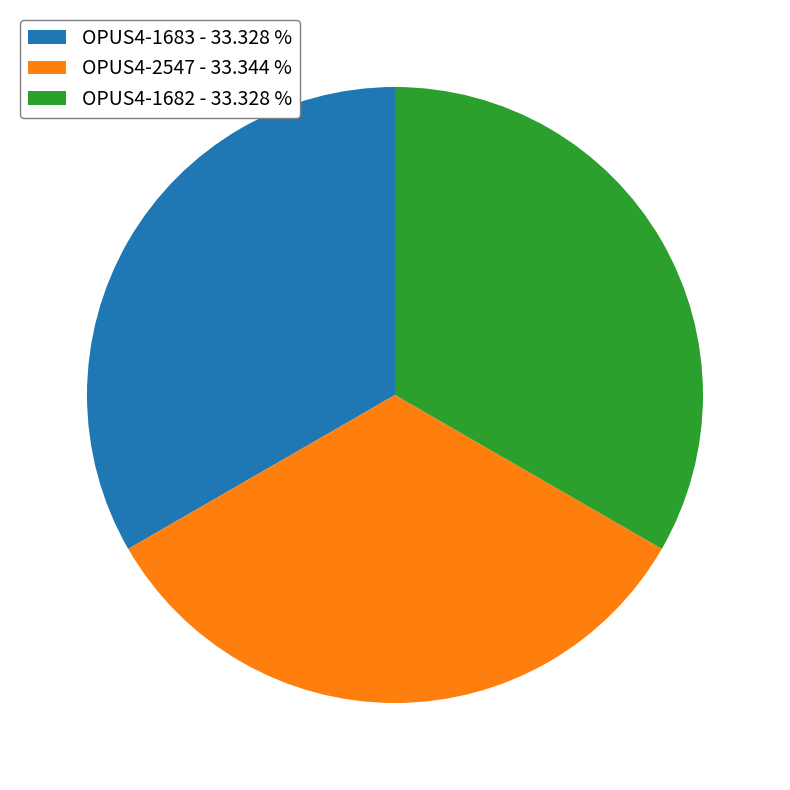

Is the sum of OPUS4-1682 - 33.328 % and OPUS4-1683 - 33.328 % greater than half?

Yes